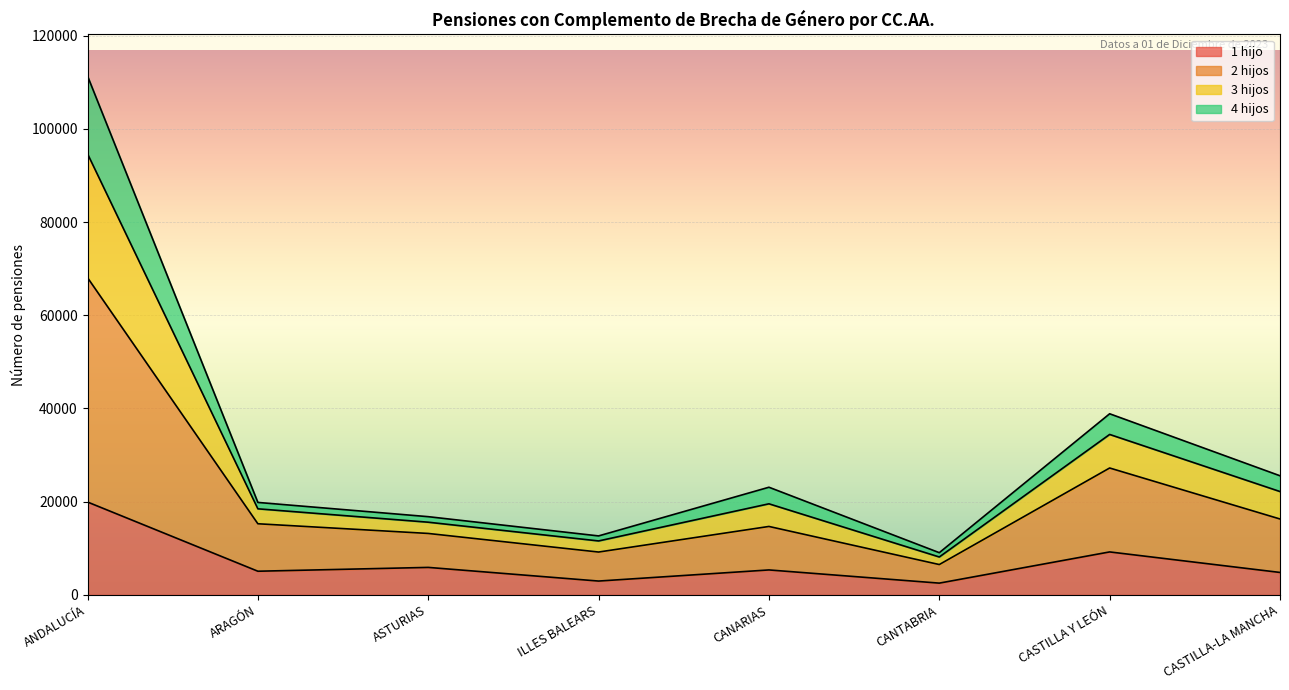

The value of 1 hijo at CASTILLA-LA MANCHA is 4817. True or false?

True